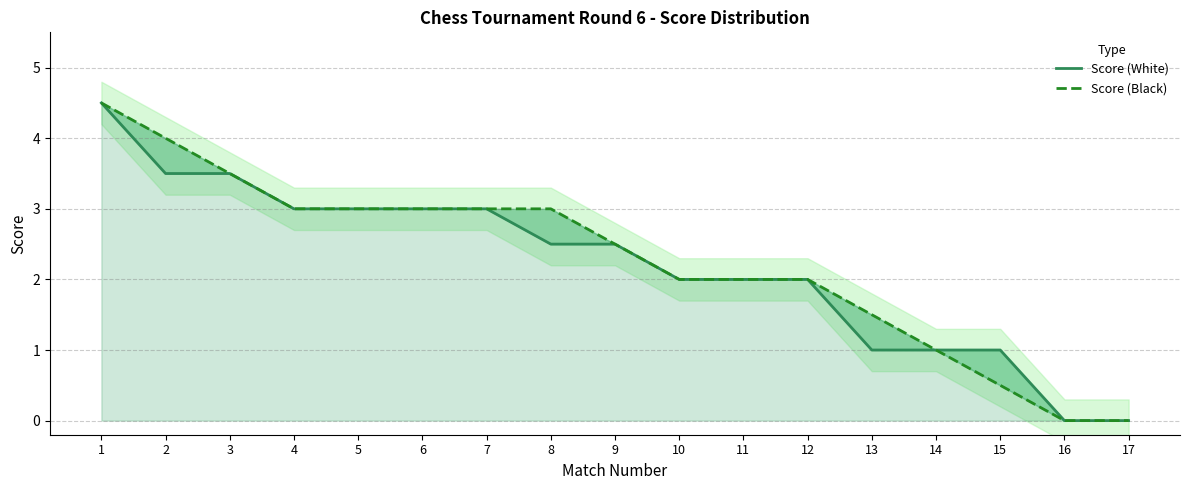

Rank the series by their maximum value, from highest to lowest.

Score (White), Score (Black)